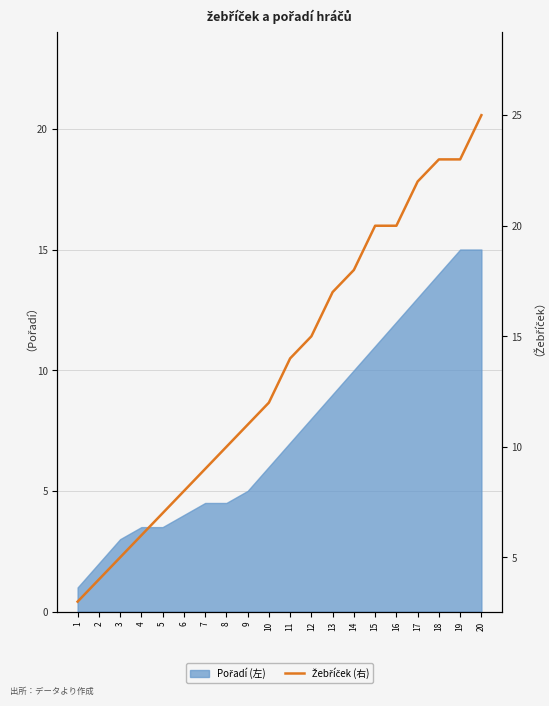

Reading left to right, transcribe all the data shown in this chart.

3	4	5	6	7	8	9	10	11	12	14	15	17	18	20	20	22	23	23	25